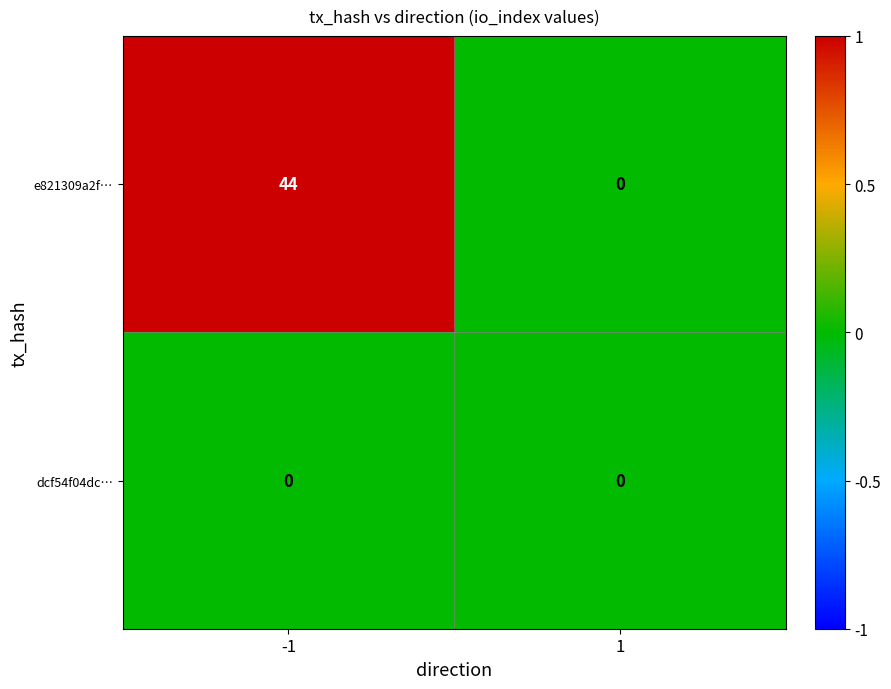

Rank the series by their maximum value, from highest to lowest.

e821309a2f…, dcf54f04dc…